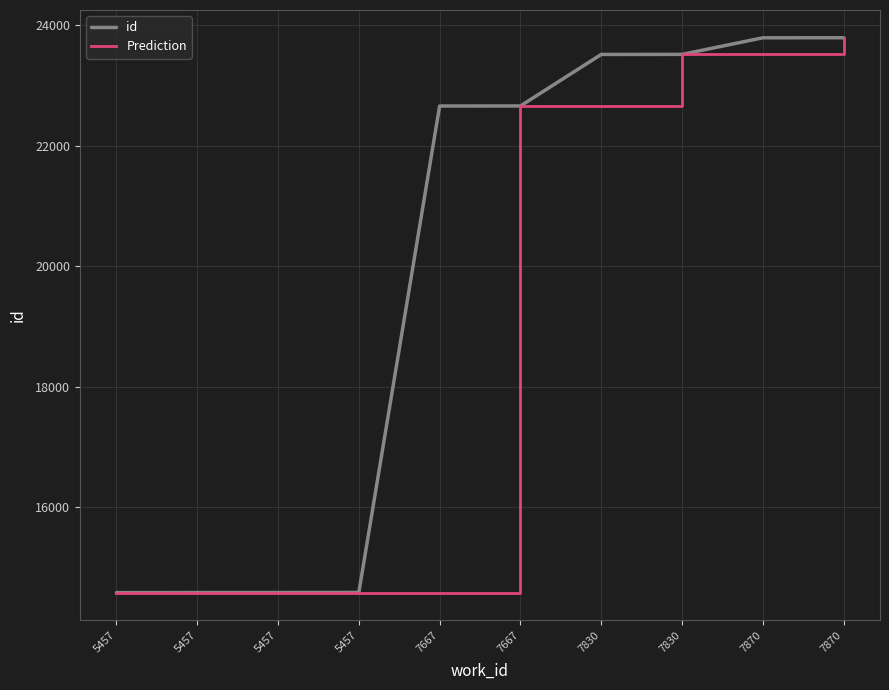

Does the chart display data point markers on the line(s)?

No